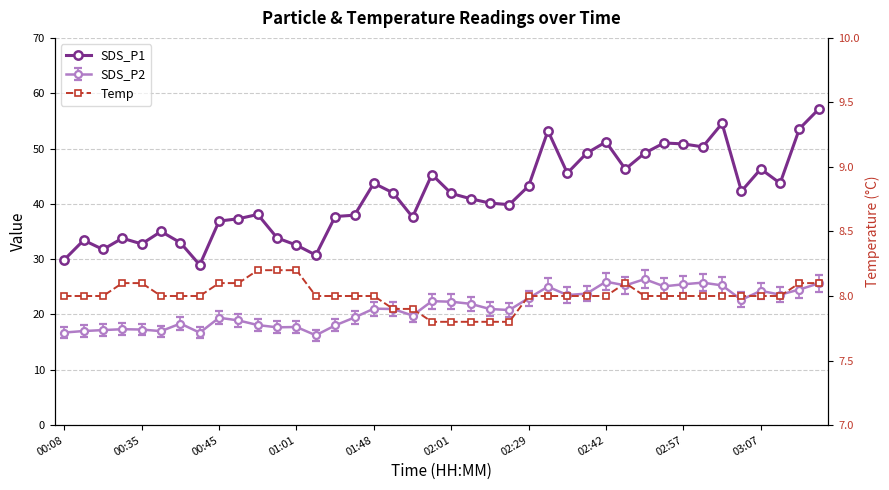

True or false: Temp has a value of 7.8 at 22.

True